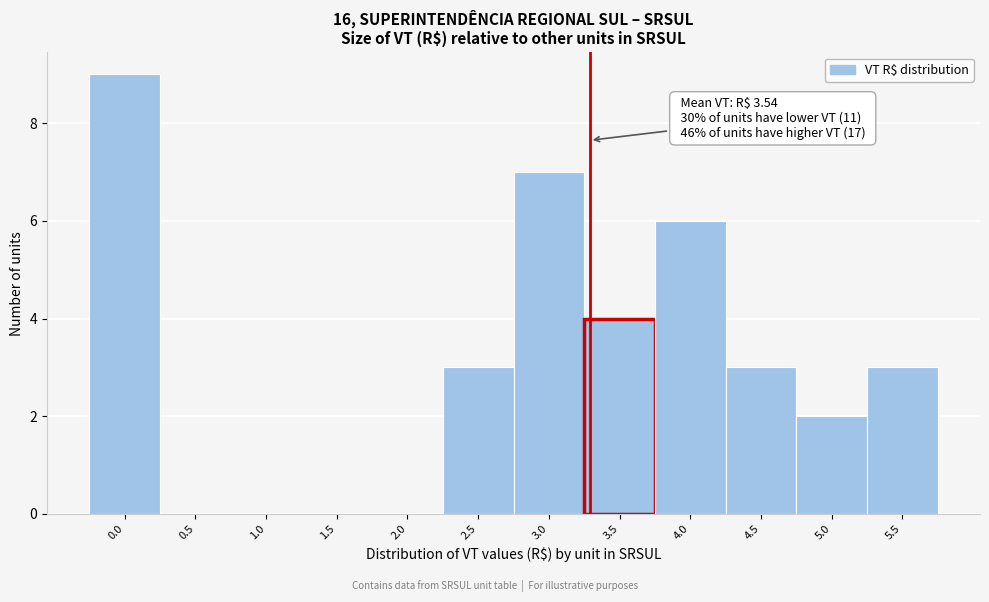

Reading left to right, extract all data points from this chart.

0.0=9	0.5=0	1.0=0	1.5=0	2.0=0	2.5=3	3.0=7	3.5=4	4.0=6	4.5=3	5.0=2	5.5=3